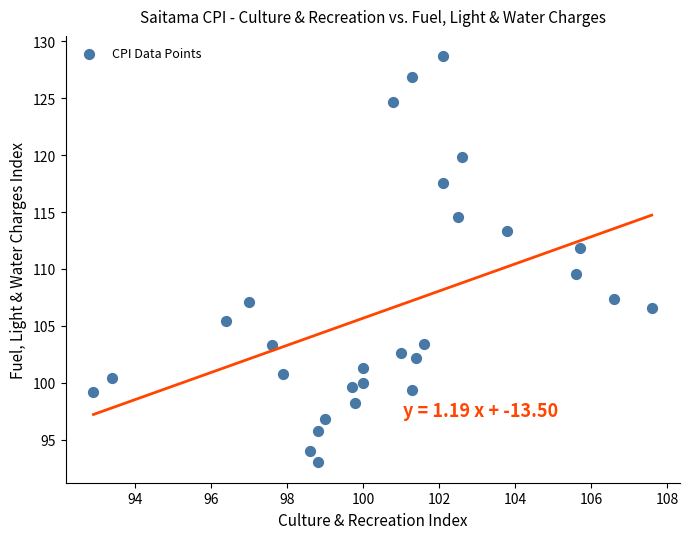

What is the range of X values (max minus min)?

14.7